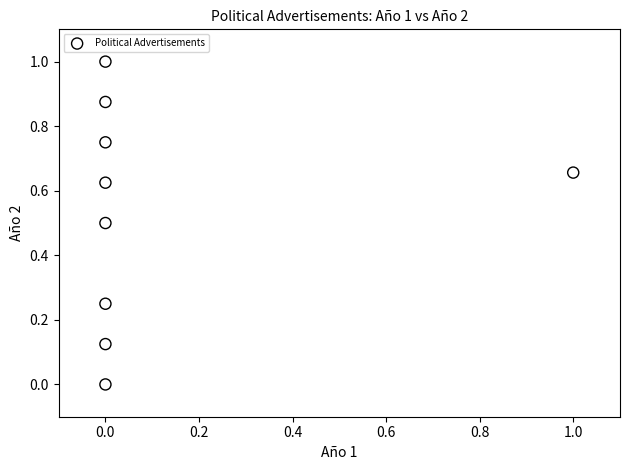

What is the average Y value?

0.5